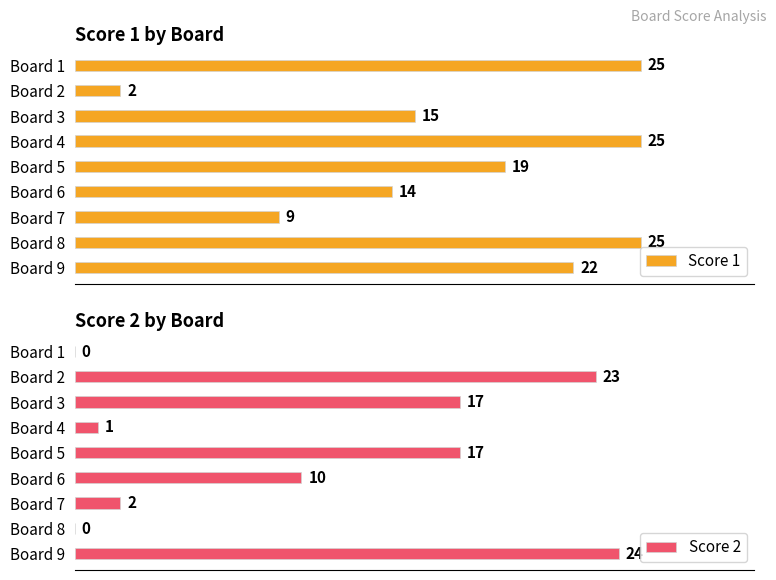

Which series has the widest spread of values?

Score 2